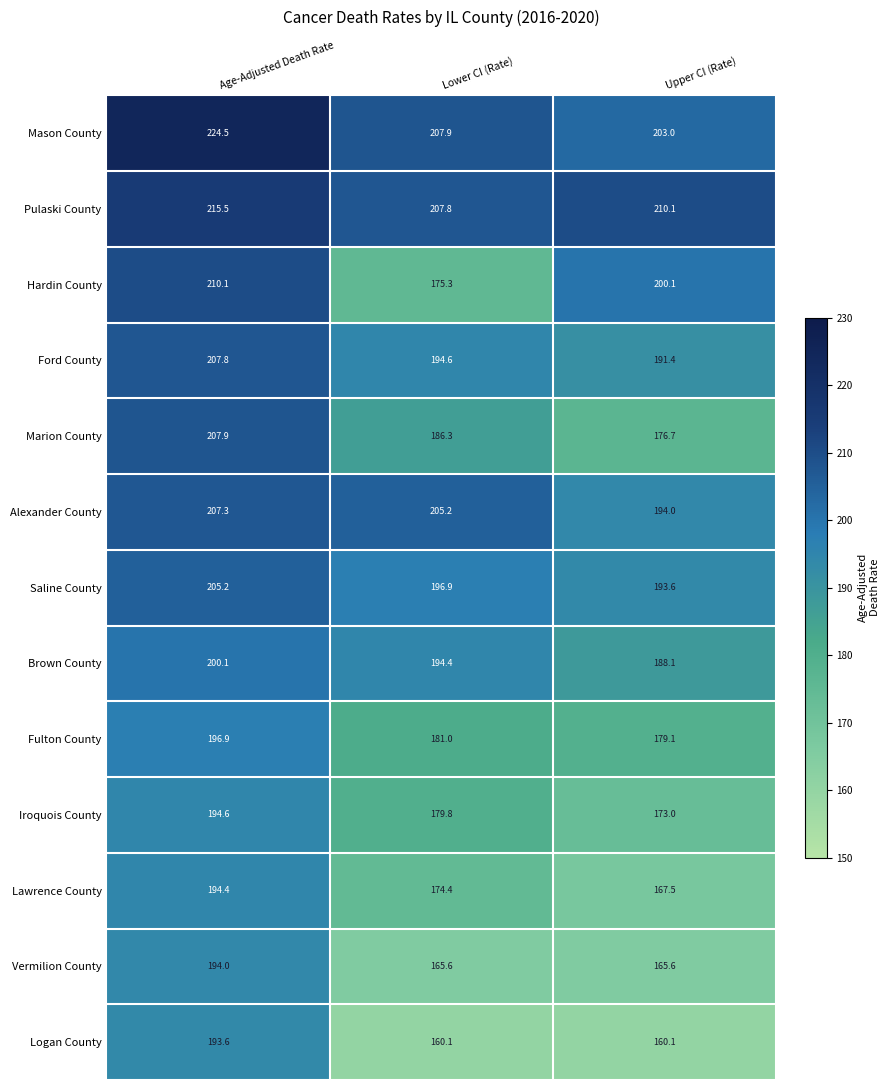

How many data points in Saline County are above 196?

2